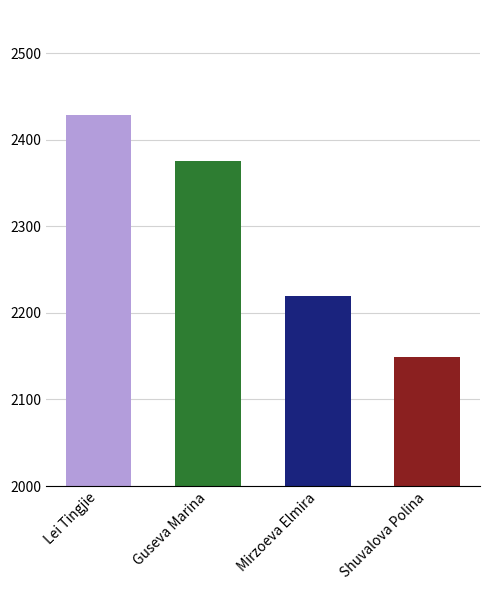

What is the difference between the maximum and minimum values?

280